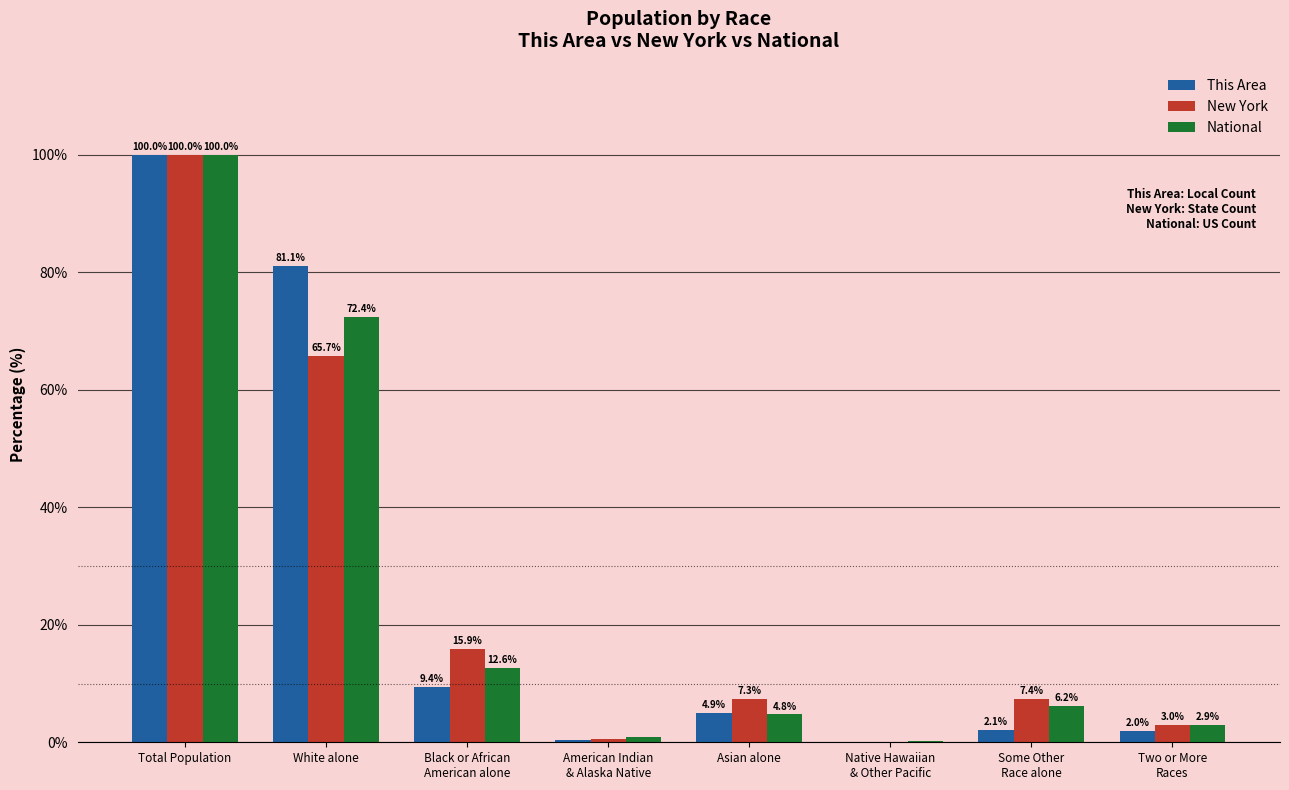

True or false: This Area has a value of 157.5 at Total Population.

False